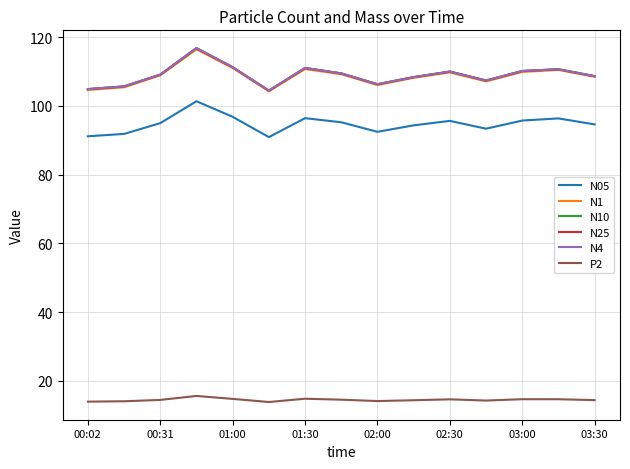

True or false: N25 and N05 cross at least once.

False